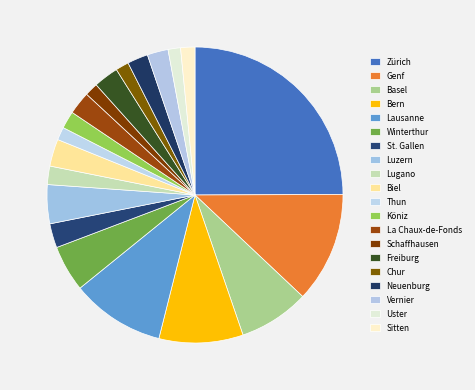

What is the smallest slice in the pie chart?

Uster